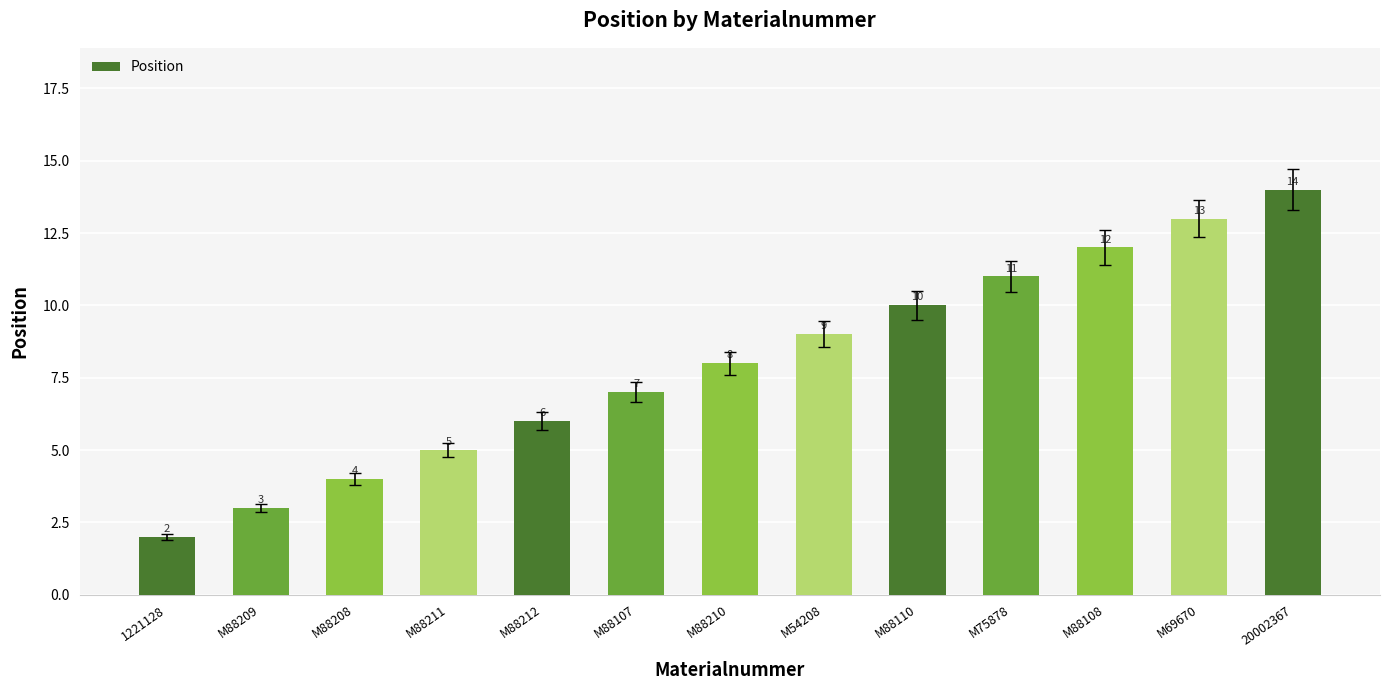

The chart shows a value of 10 at M88212. True or false?

False